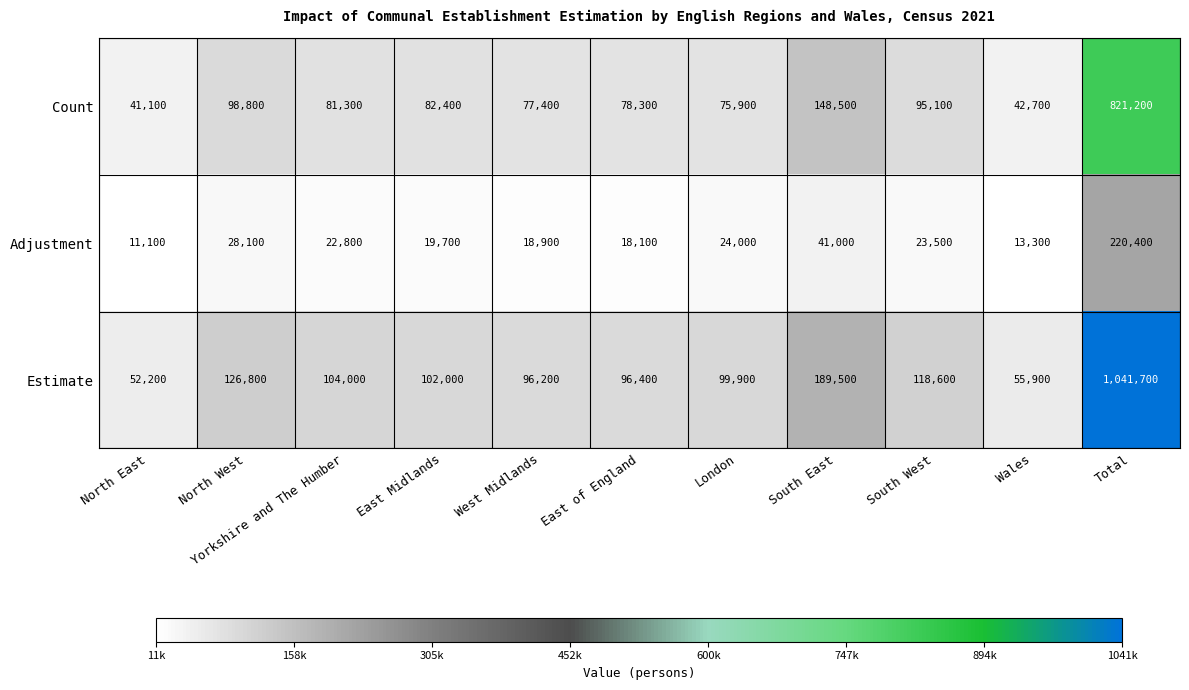

List the series in order of their overall mean, highest first.

Estimate, Count, Adjustment